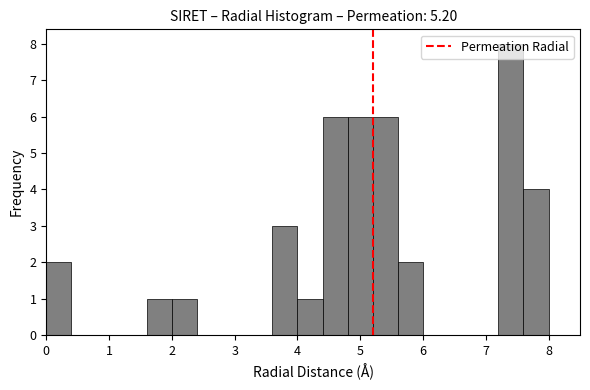

How tall is the bar that spans 7.6 to 8.0 on the x-axis? The values are not printed on the chart, so give them approximately, as read against the axis.

4